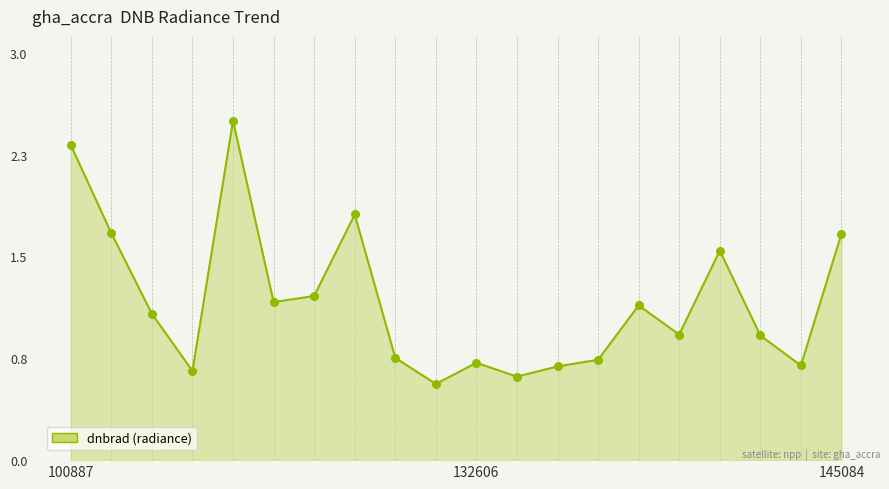

Is this an area chart (filled region under the line)?

Yes